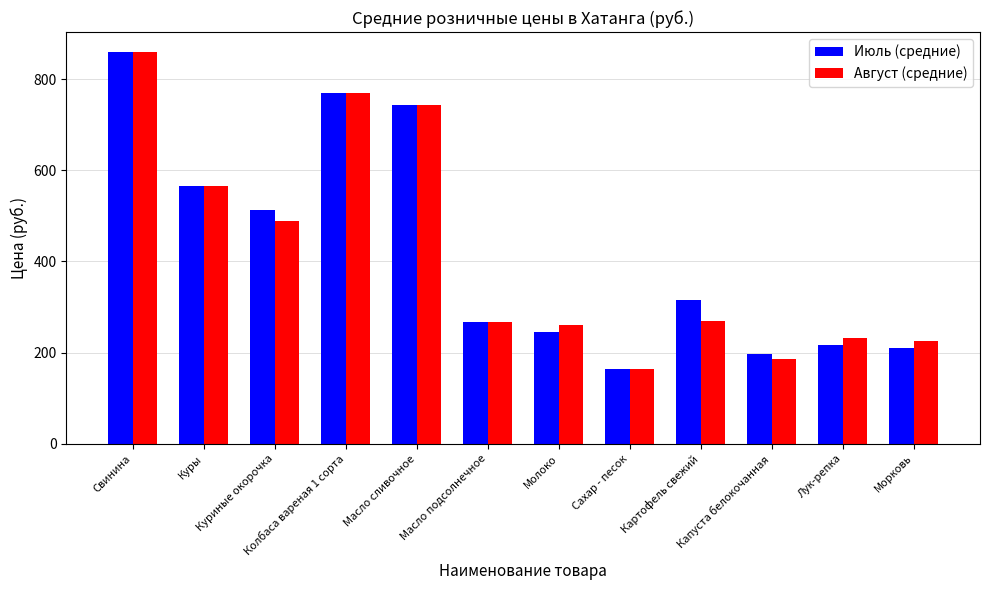

What is the difference between the second highest and minimum values in the Июль (средние) series?

606.3